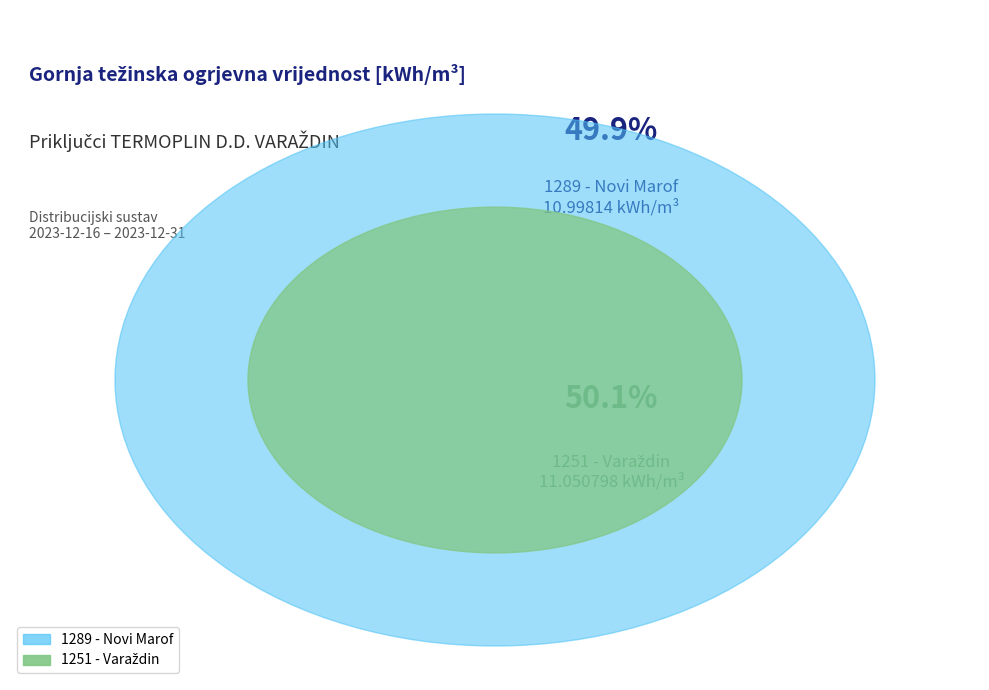

The 1289 - Novi Marof slice represents 50% of the pie. True or false?

True